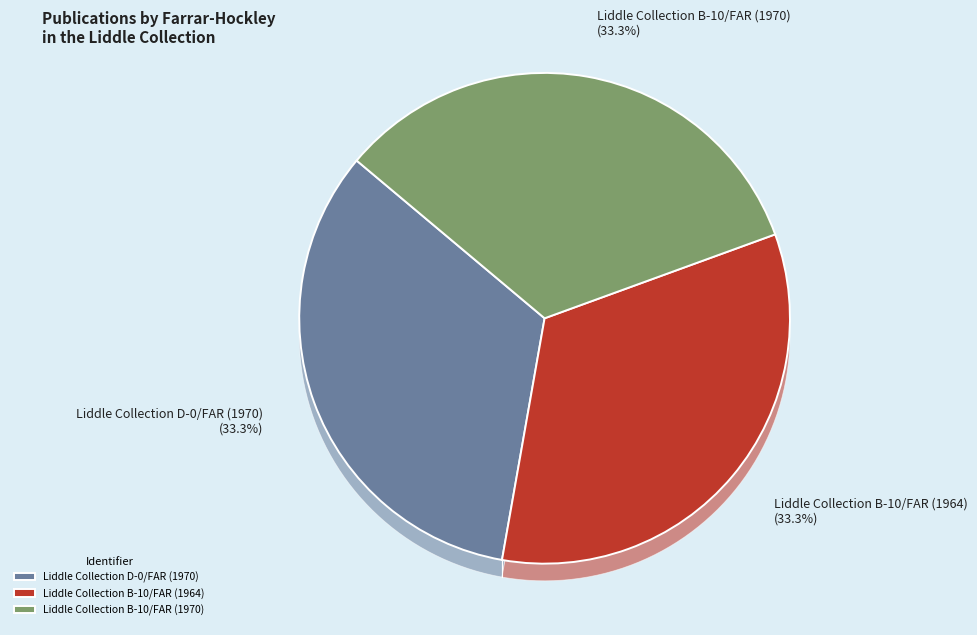

What is the ratio of the value at Liddle Collection B-10/FAR (1970) to the value at Liddle Collection D-0/FAR (1970)?

1.0